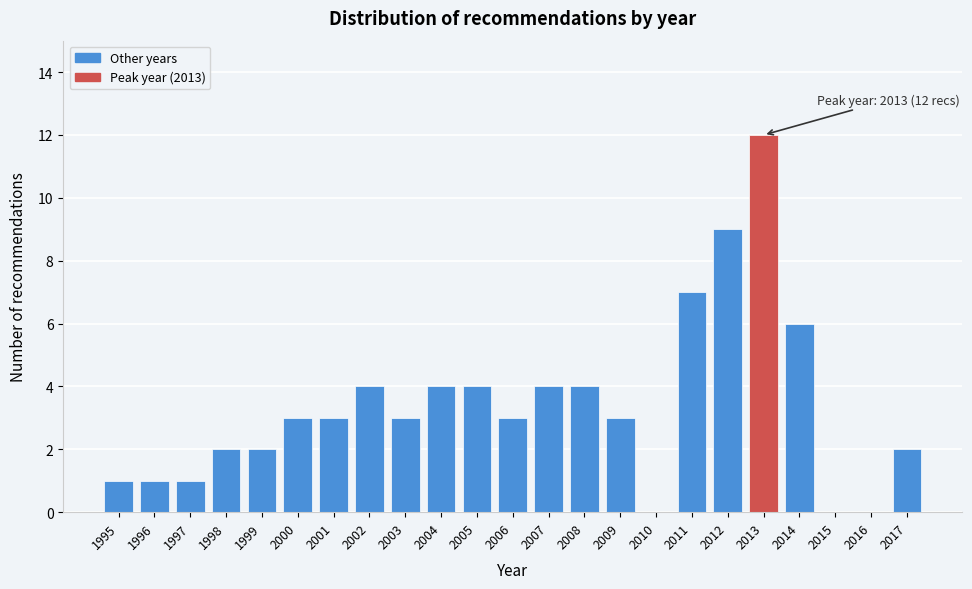

Over which range of the x-axis is the bar tallest?

2012.5 to 2013.5